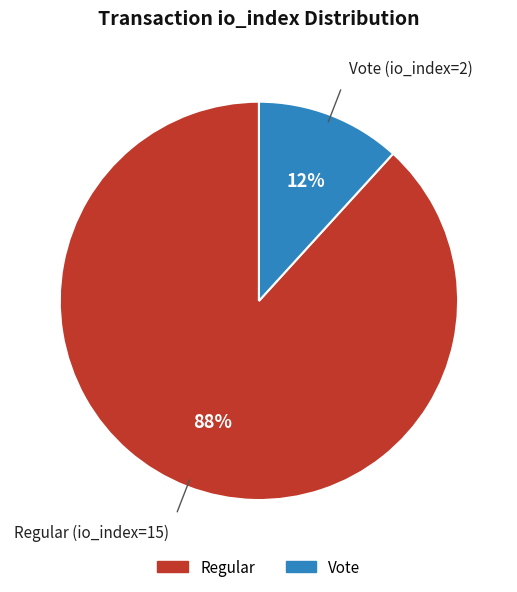

To the nearest percent, what is the average slice percentage?

50%